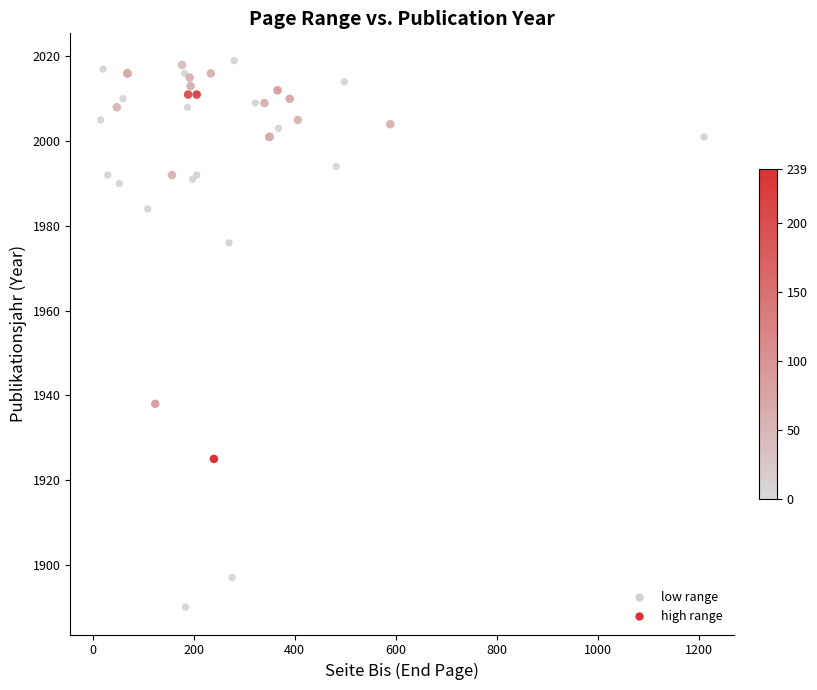

Which series reaches the minimum Y coordinate?

low range